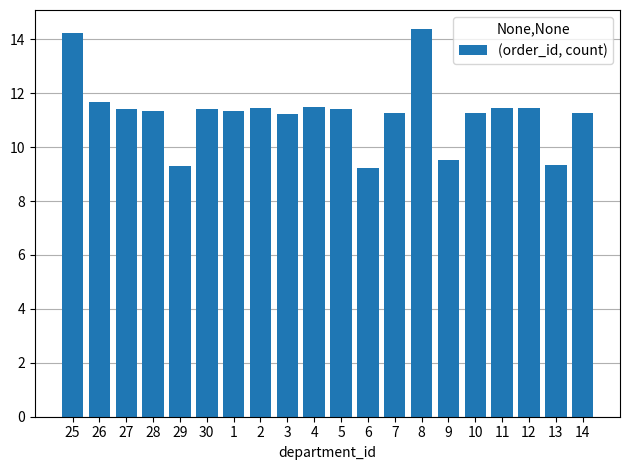

Is it true that the value at 1 is 7.0?

False